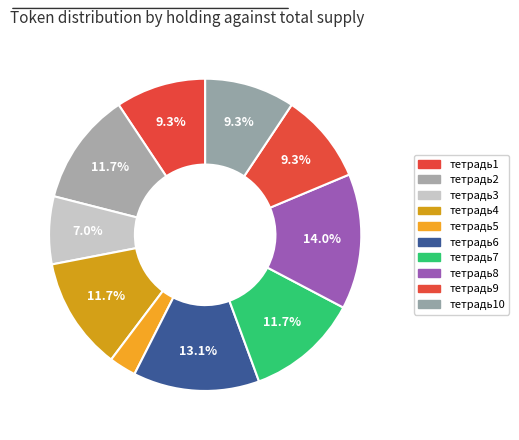

The тетрадь5 slice represents 1% of the pie. True or false?

False